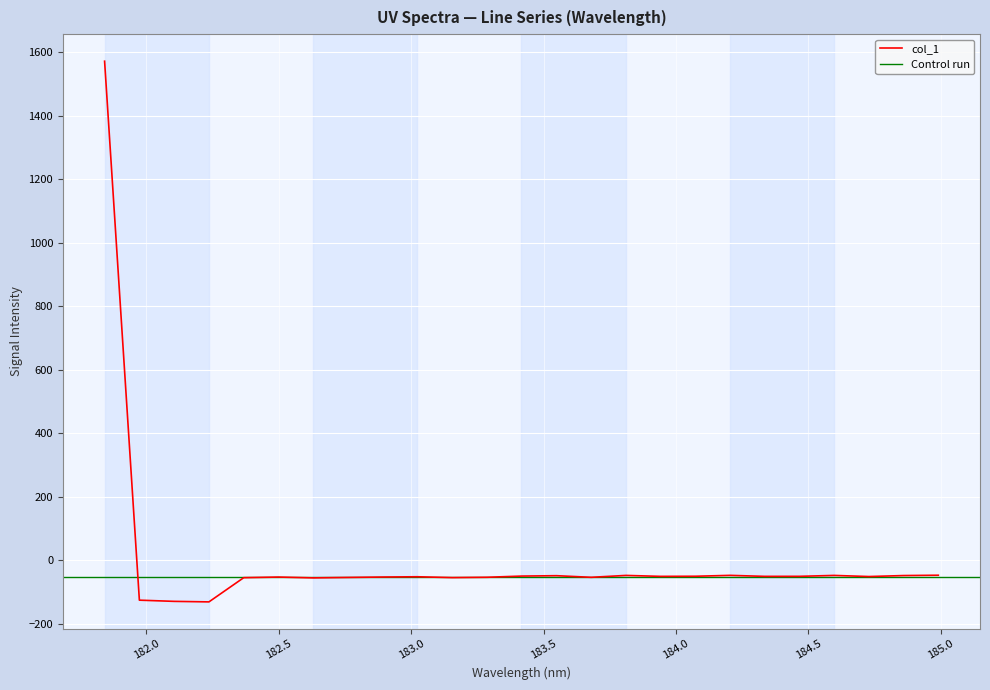

Rank the categories by value from lowest to highest.

182.2359681898, 182.1045947288, 181.9732053322, 182.6299929592, 182.3673257152, 183.15513622, 182.7613026778, 183.6800245112, 183.2863821962, 182.498667305, 182.8925964608, 183.0238743082, 184.7290361848, 183.9423730432, 184.3357763242, 184.46687888, 184.0735234058, 183.4176122368, 183.5488263418, 184.8600909338, 184.5979655002, 183.811206745, 184.2046578328, 184.9911297472, 181.8418